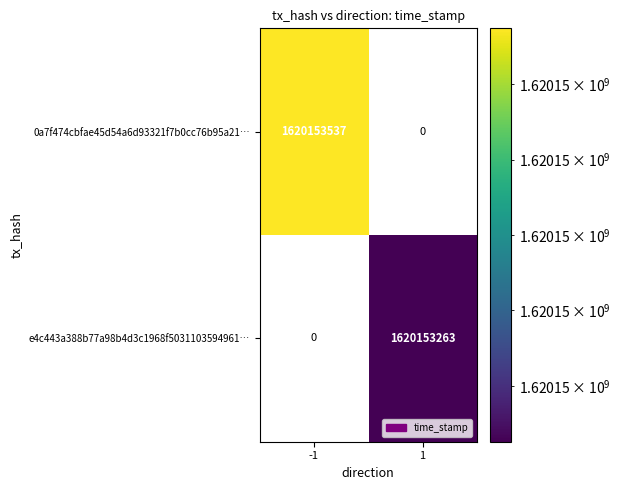

The 0a7f474cbfae45d54a6d93321f7b0cc76b95a21 series shows -1 at direction. True or false?

True